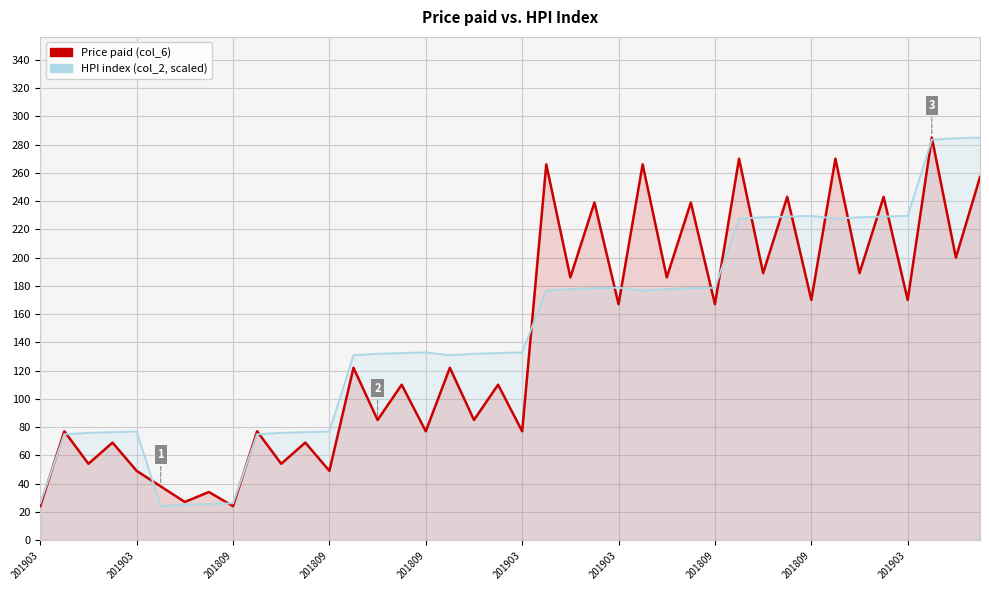

Which label corresponds to the smallest value in the chart?

201903